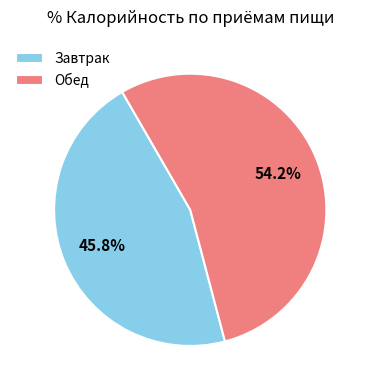

Is it true that Завтрак is 46% of the pie?

True